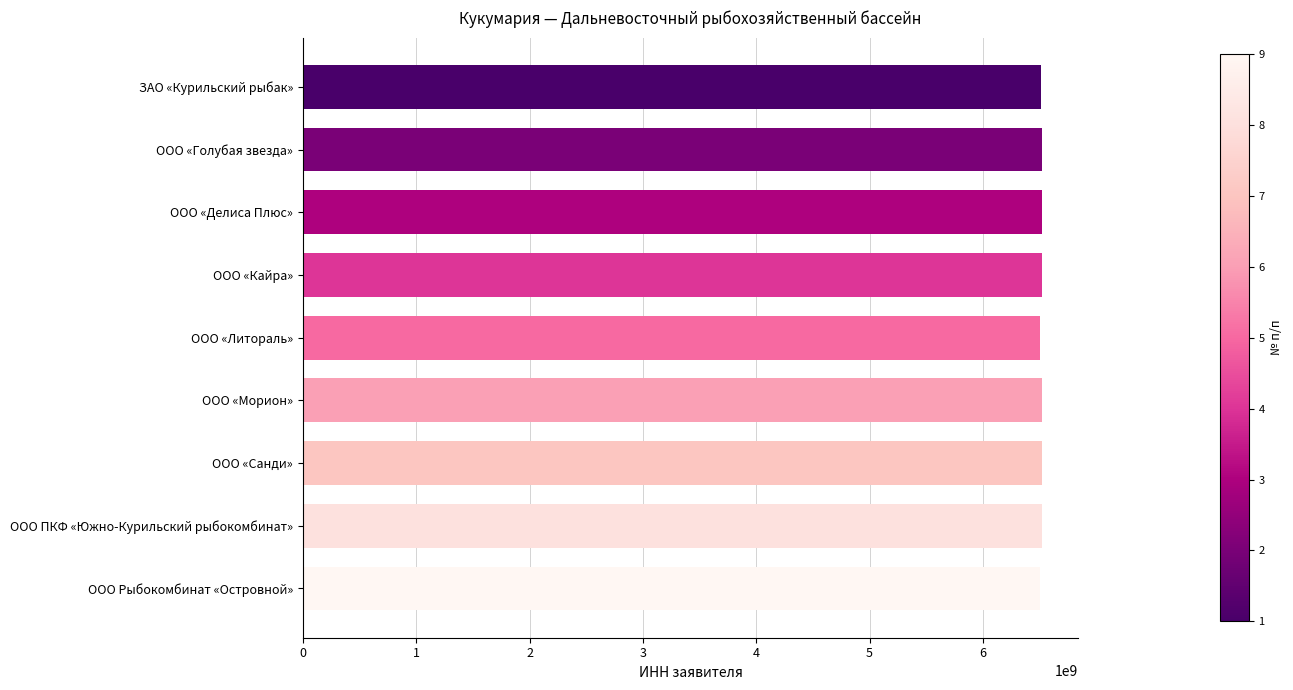

Approximately how many times larger is the value at ООО «Литораль» compared to ООО ПКФ «Южно-Курильский рыбокомбинат»?

1.0